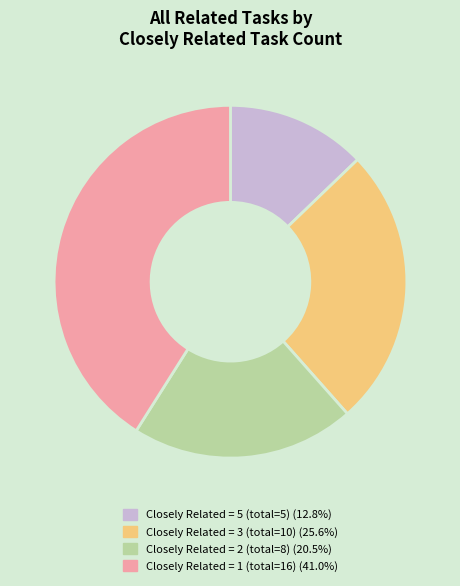

Is there a majority slice in this chart?

No